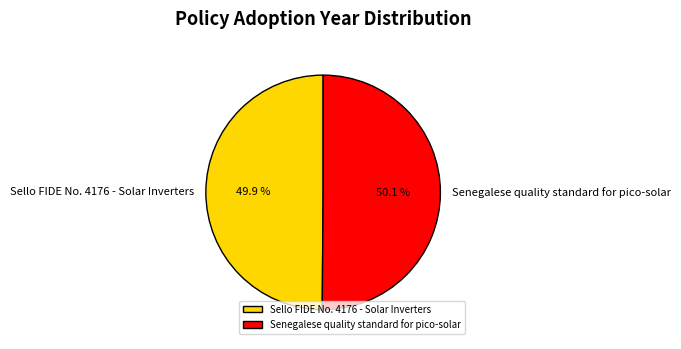

Is there any slice that represents more than half of the pie?

Yes